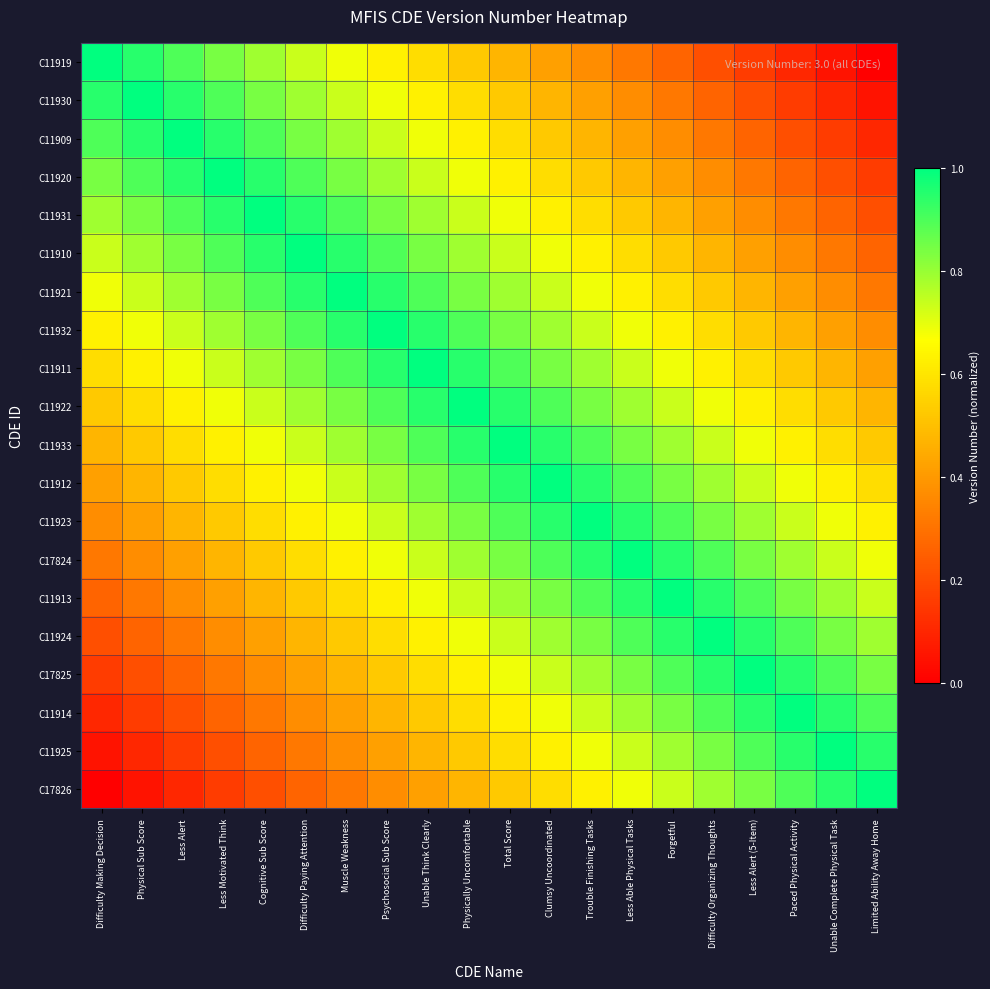

Which series has the largest range (max minus min)?

C11919